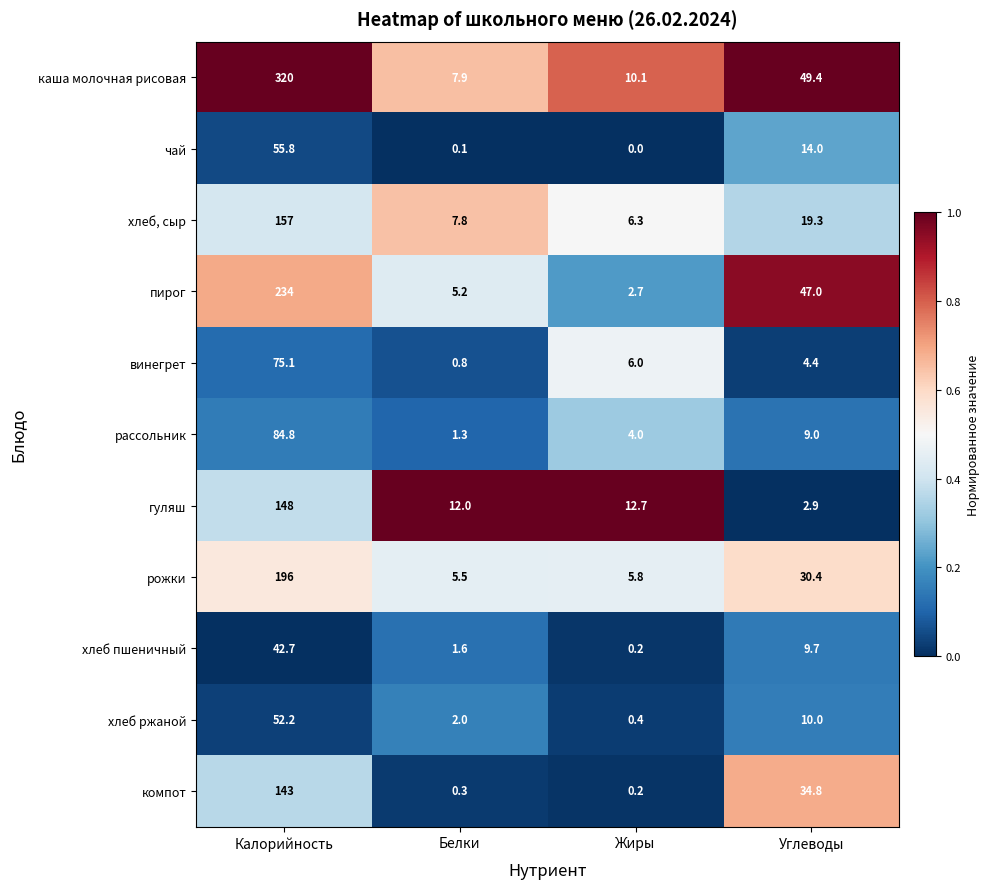

At how many categories does at least one series exceed 0?

4